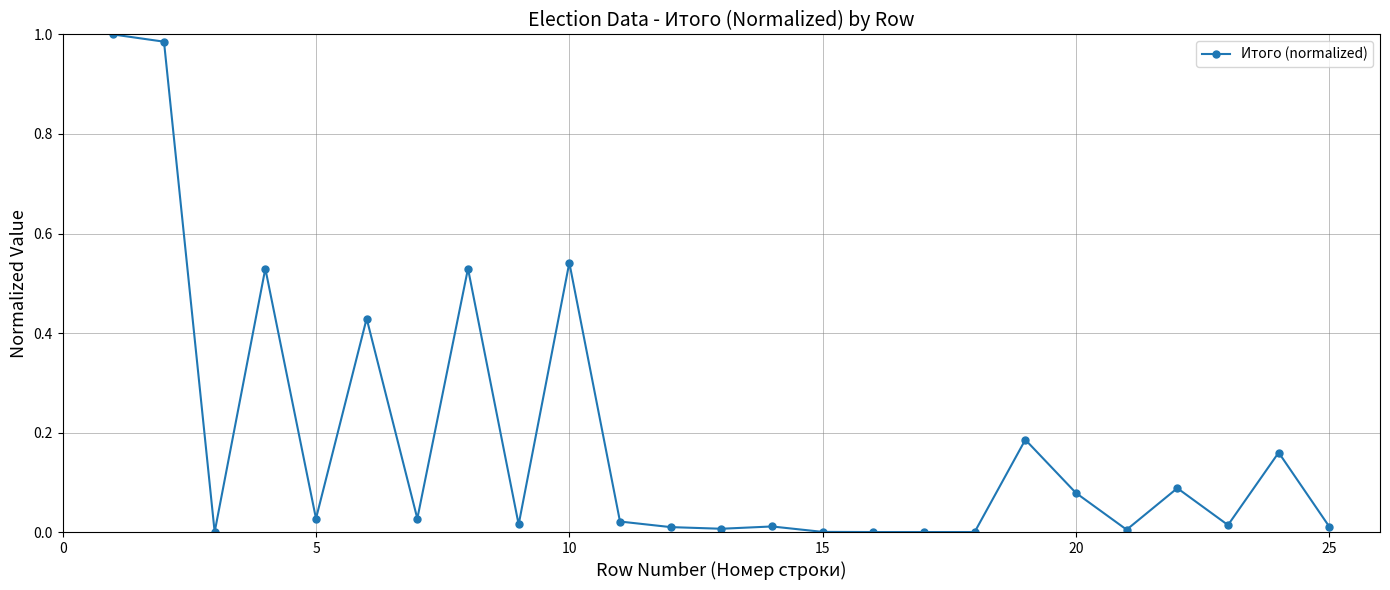

True or false: the data has more than 0 interior local peaks.

True